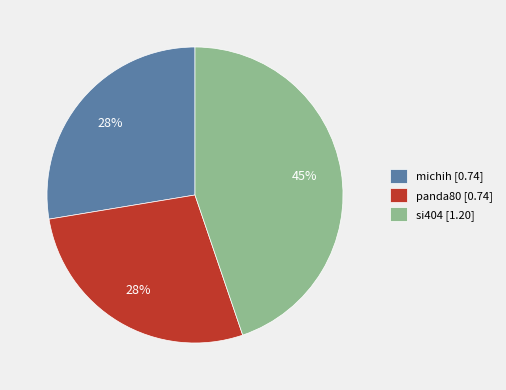

What percentage is the michih slice, to the nearest percent?

28%